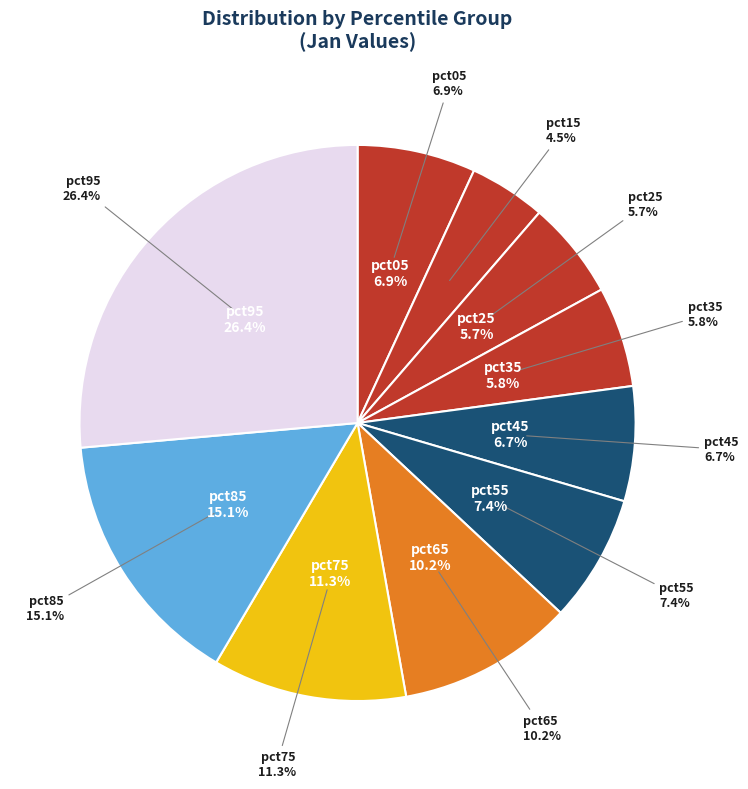

True or false: pct25 accounts for 1% of the total.

False